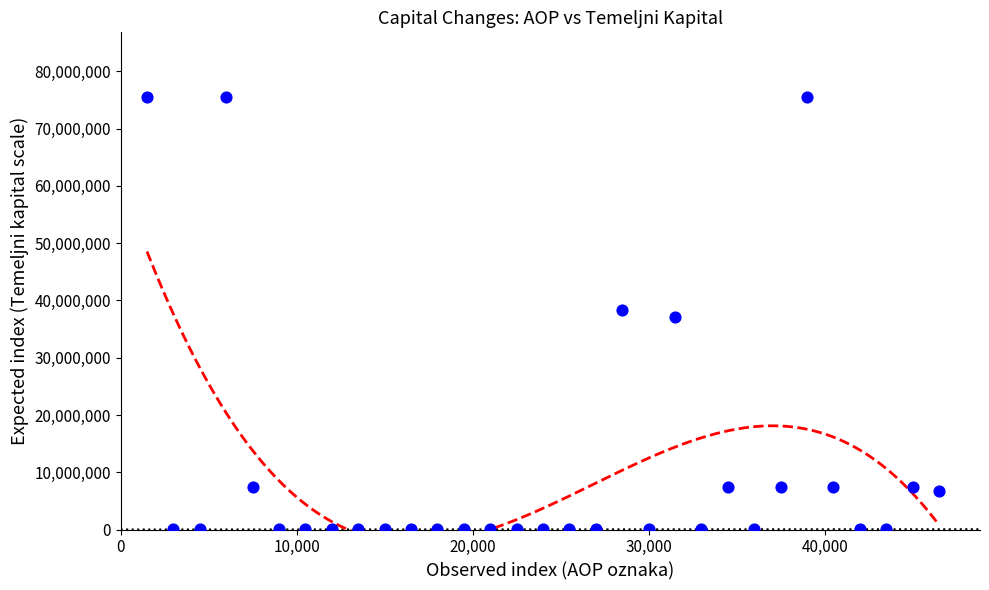

What is the range of X values (max minus min)?

45000